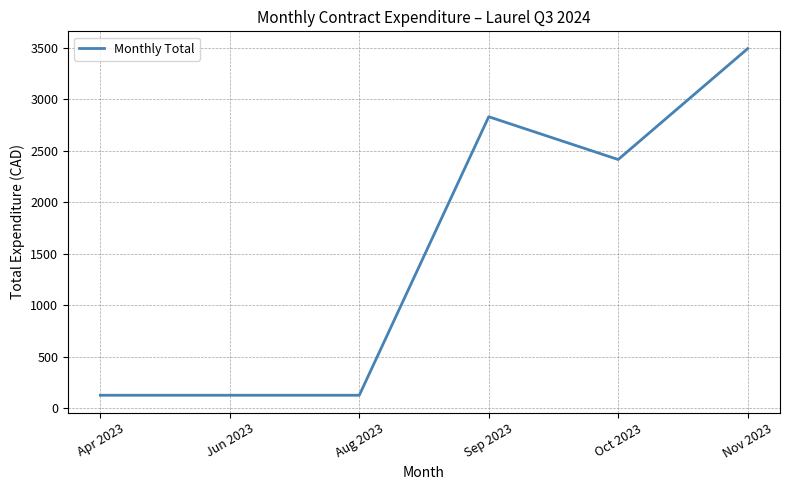

How many lines are shown in the chart?

1